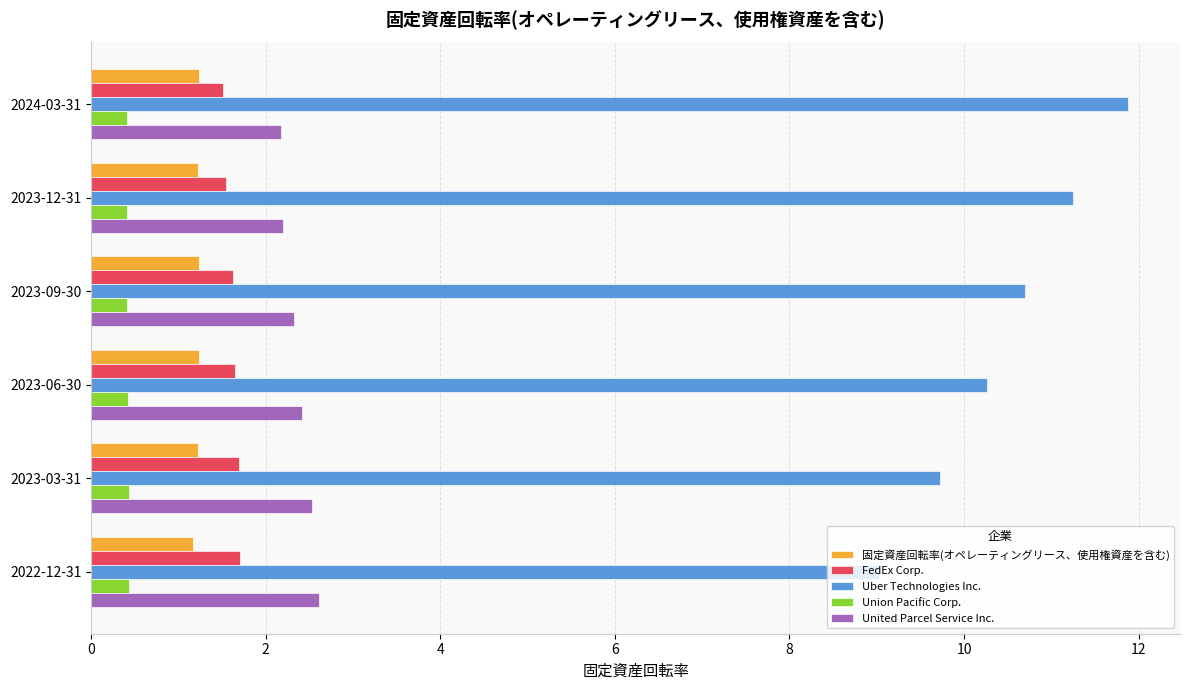

Between 2023-12-31 and 2022-12-31, which series saw the biggest shift?

Uber Technologies Inc.